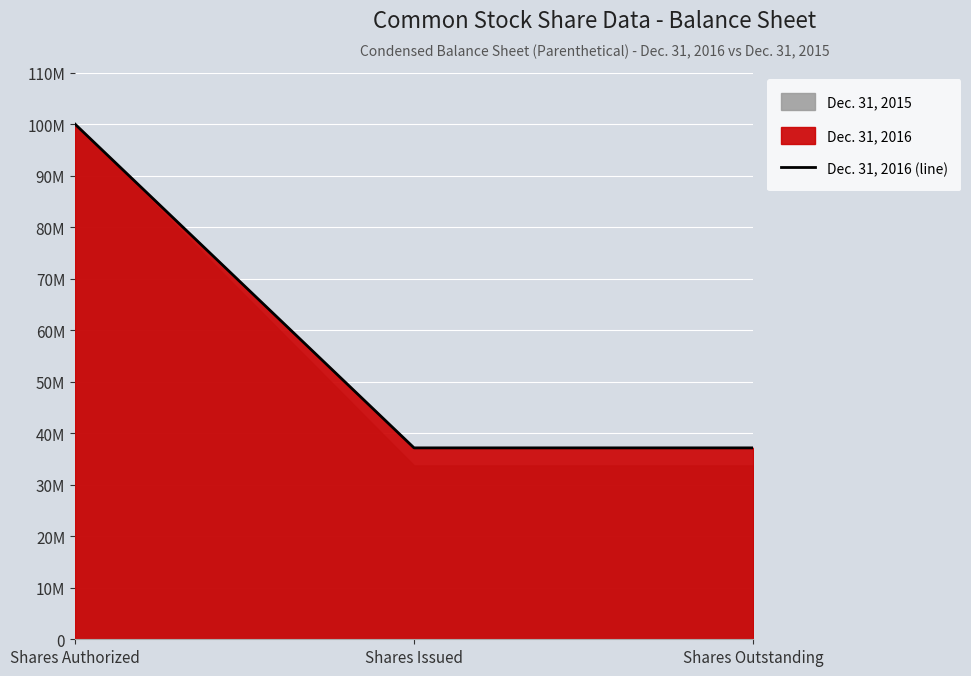

List the labels in order of value, smallest first.

Shares Issued, Shares Outstanding, Shares Authorized